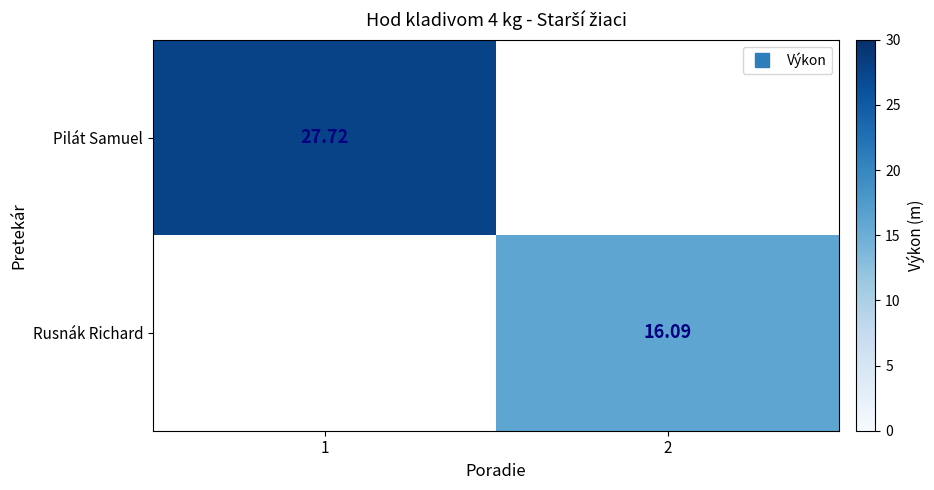

The Rusnák Richard series shows 22.1 at 2. True or false?

False